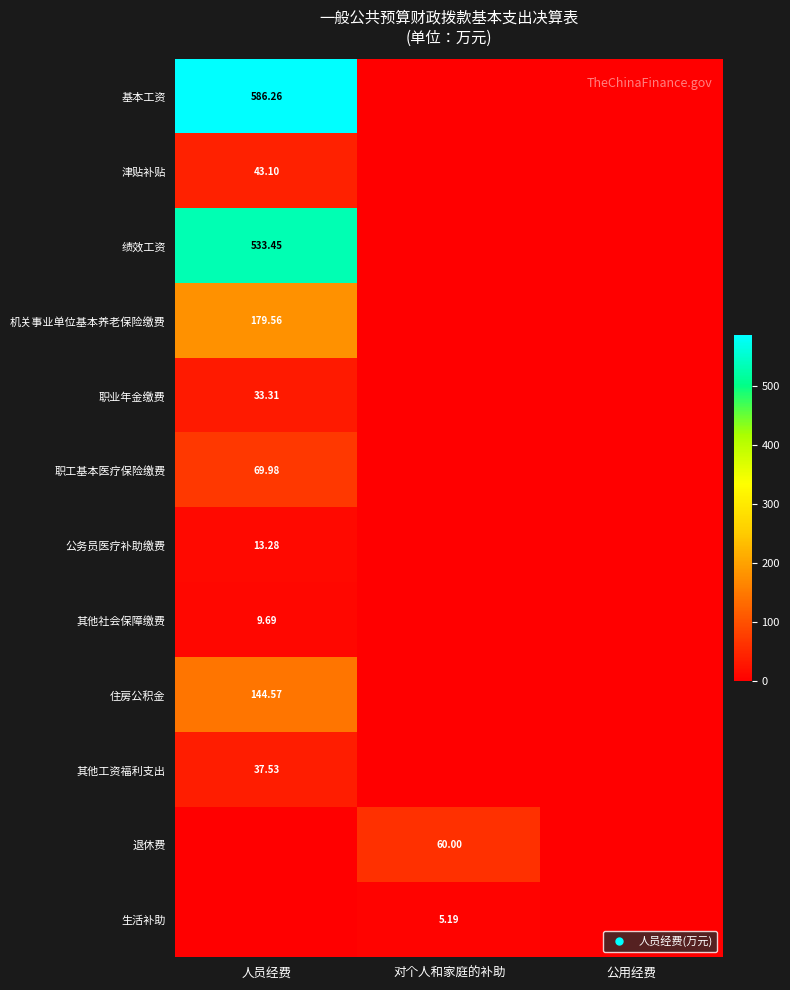

True or false: 职工基本医疗保险缴费 has a value of 22.5 at 对个人和家庭的补助.

False